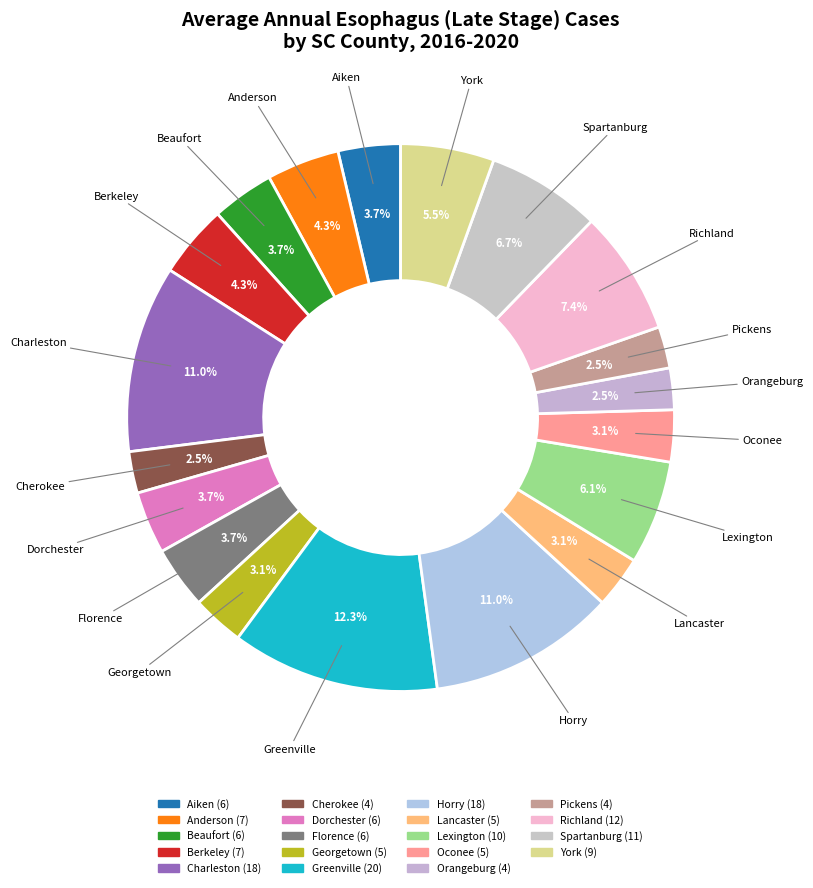

What percentage is NOT represented by Richland?

92.6%